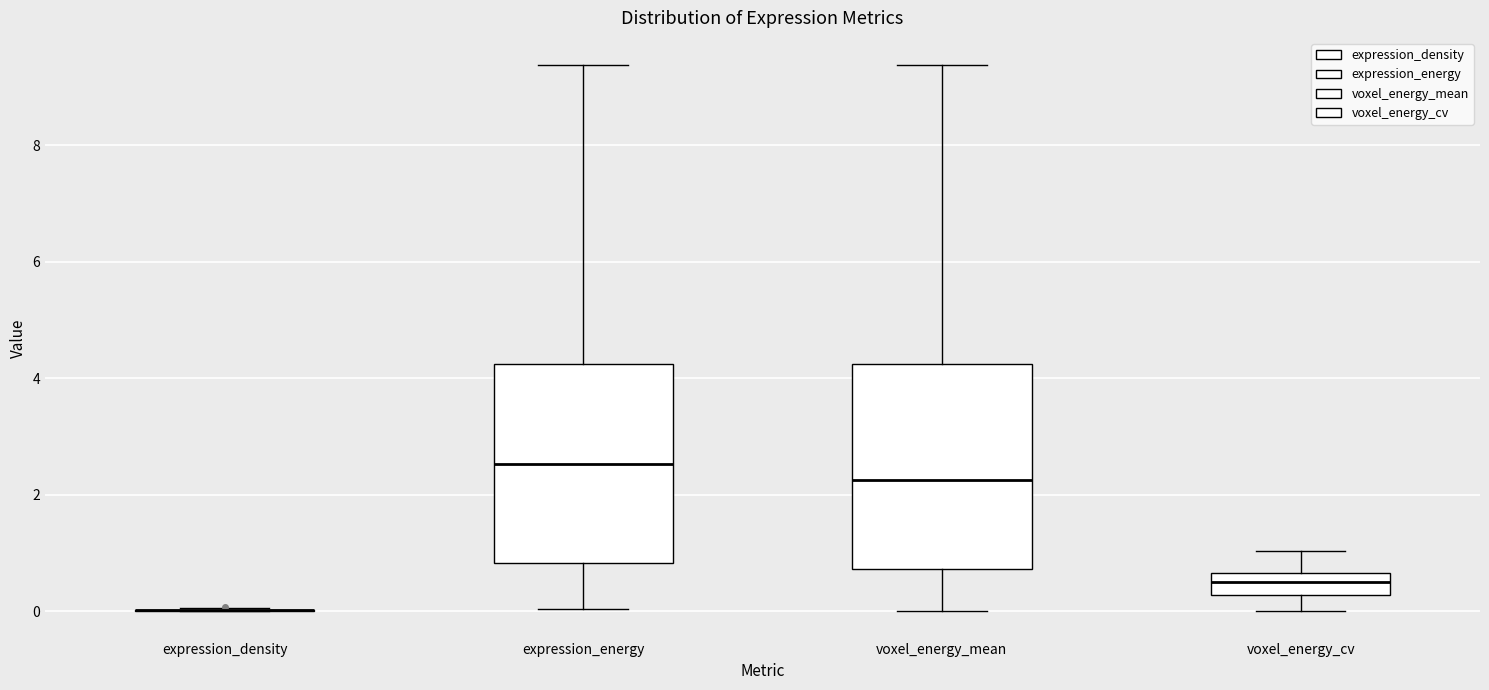

Where does the upper whisker of the box for voxel_energy_mean end on the y-axis? The values are not printed on the chart, so give them approximately, as read against the axis.

9.4